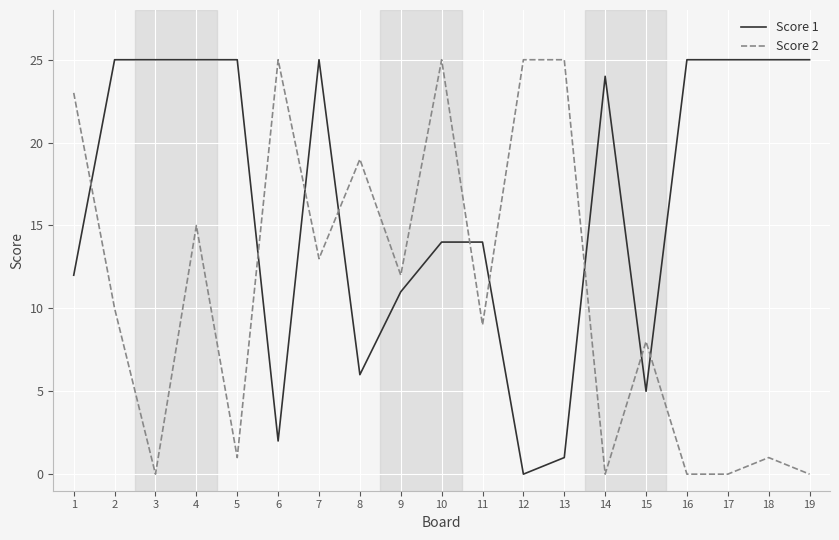

List the series in order of their overall mean, highest first.

Score 1, Score 2